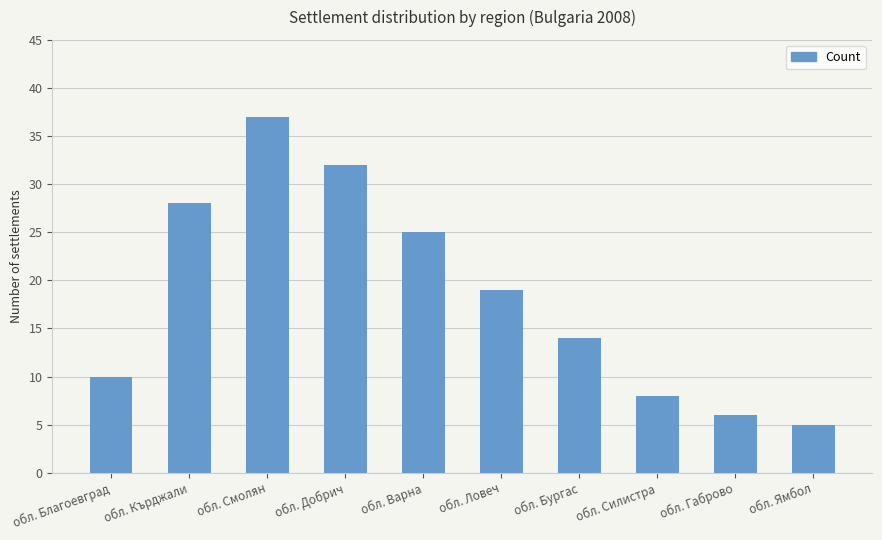

What is the greatest value displayed?

37